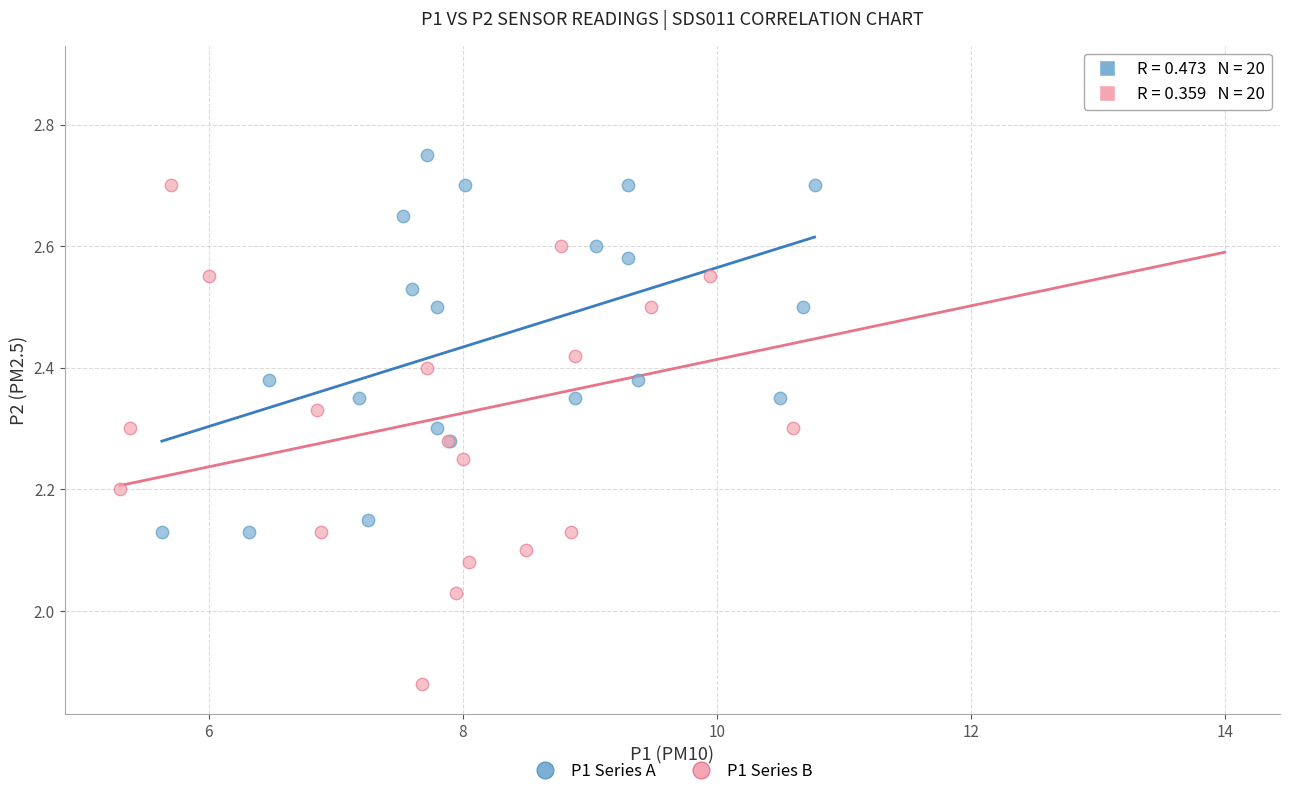

Which series contains the highest Y value?

P1 Series B